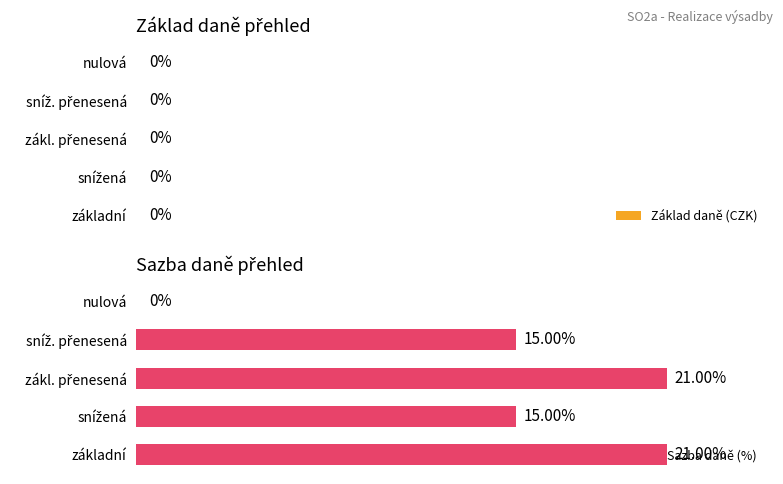

Which has a higher value, základní or nulová?

základní